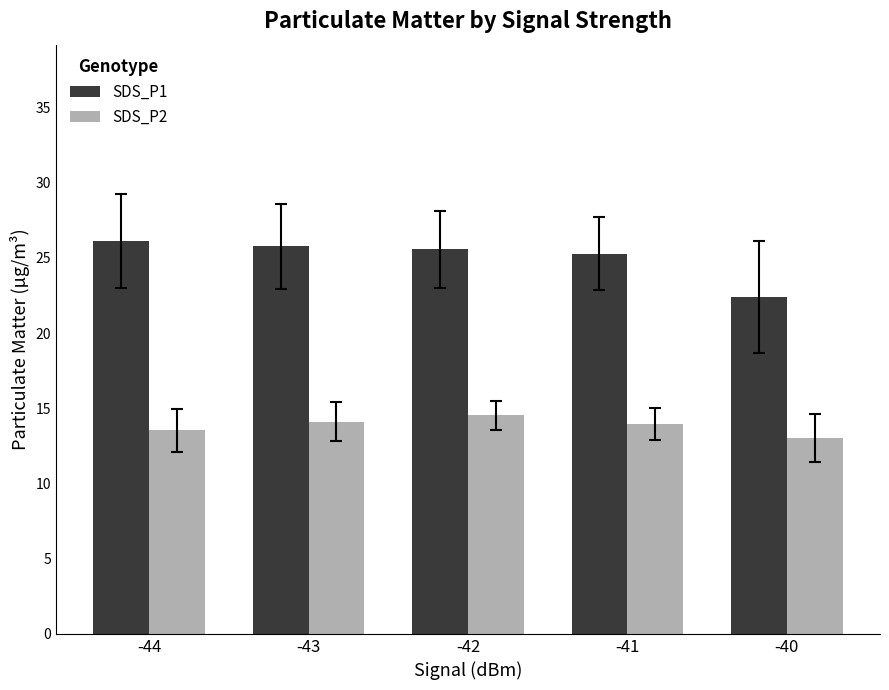

Rank the series by their average value, from highest to lowest.

SDS_P1, SDS_P2